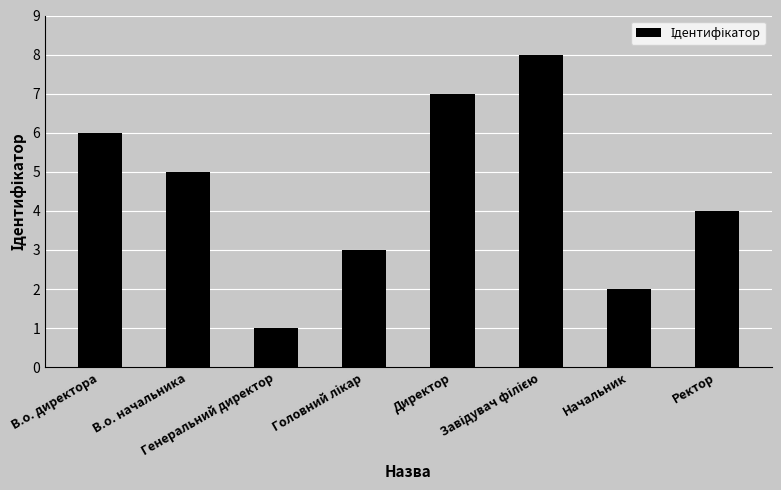

What is the sum of all values?

36